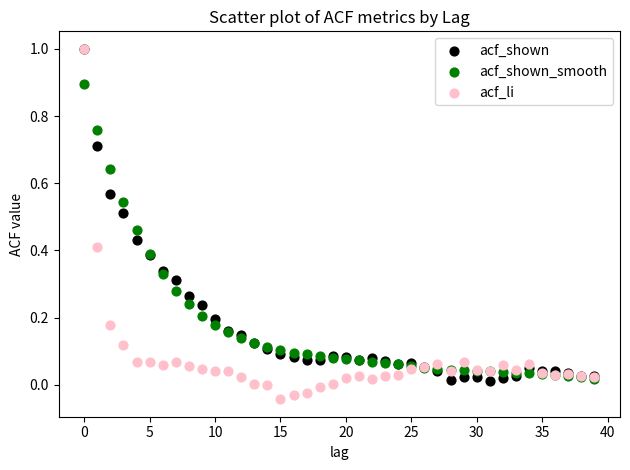

What are all the series names shown in the legend?

acf_shown, acf_shown_smooth, acf_li